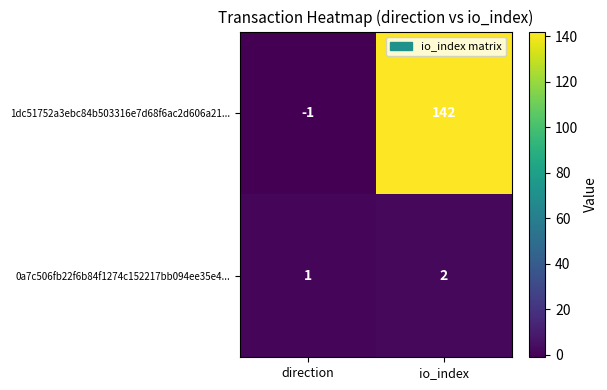

Which series has the largest range (max minus min)?

1dc51752a3ebc84b503316e7d68f6ac2d606a21...